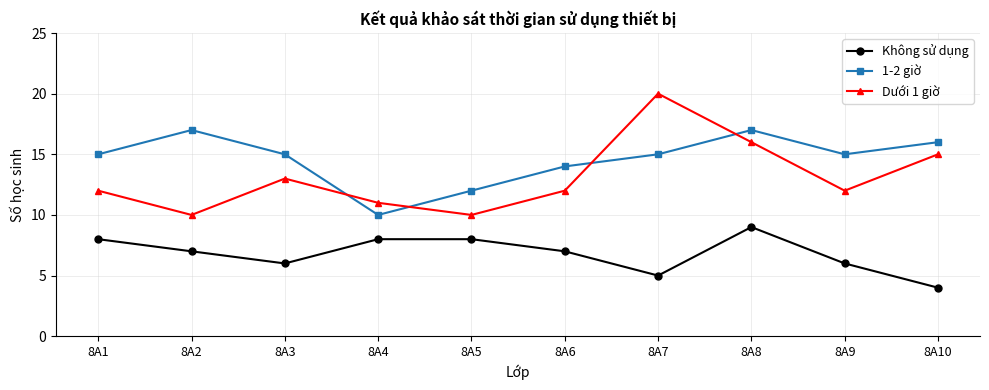

Read the Không sử dụng value at 8A10.

4